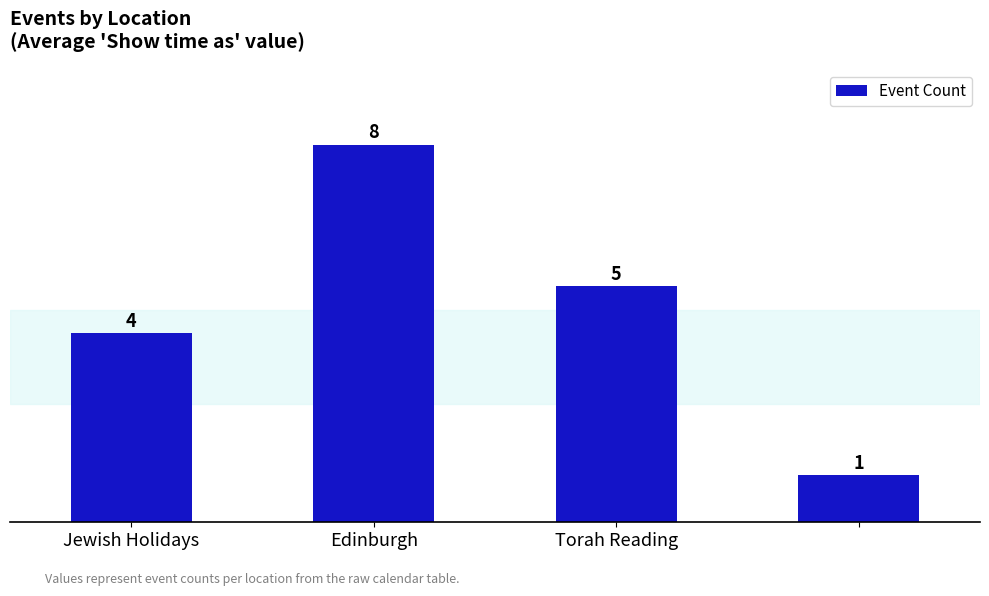

What is the value of the 4th bar from the left?

1